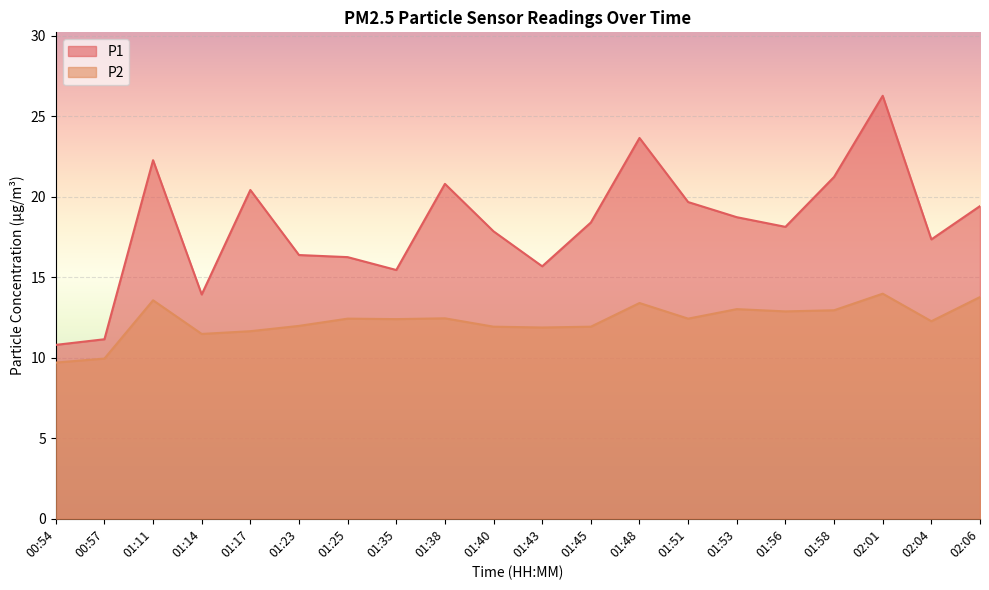

Reading right to left, list all the values displayed in this chart.

P1: 02:06=19.4	02:04=17.4	02:01=26.3	01:58=21.2	01:56=18.1	01:53=18.7	01:51=19.7	01:48=23.6	01:45=18.4	01:43=15.7	01:40=17.9	01:38=20.8	01:35=15.4	01:25=16.2	01:23=16.4	01:17=20.4	01:14=13.9	01:11=22.3	00:57=11.2	00:54=10.8
P2: 02:06=13.8	02:04=12.3	02:01=14.0	01:58=12.9	01:56=12.9	01:53=13.0	01:51=12.4	01:48=13.4	01:45=11.9	01:43=11.9	01:40=11.9	01:38=12.4	01:35=12.4	01:25=12.4	01:23=12.0	01:17=11.7	01:14=11.5	01:11=13.6	00:57=9.9	00:54=9.7